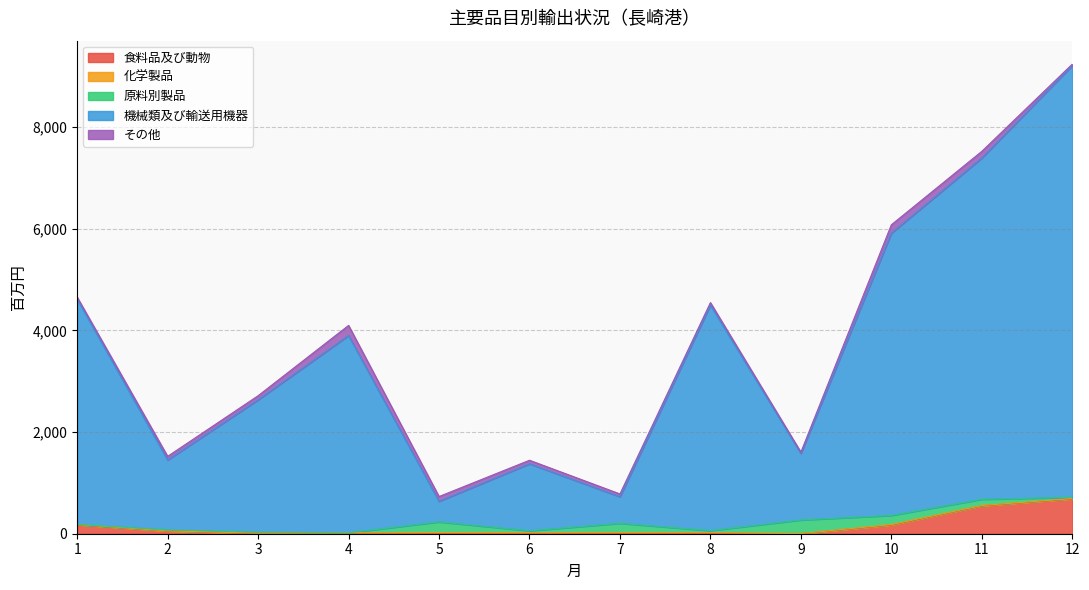

How many times do 原料別製品 and 化学製品 cross each other?

3